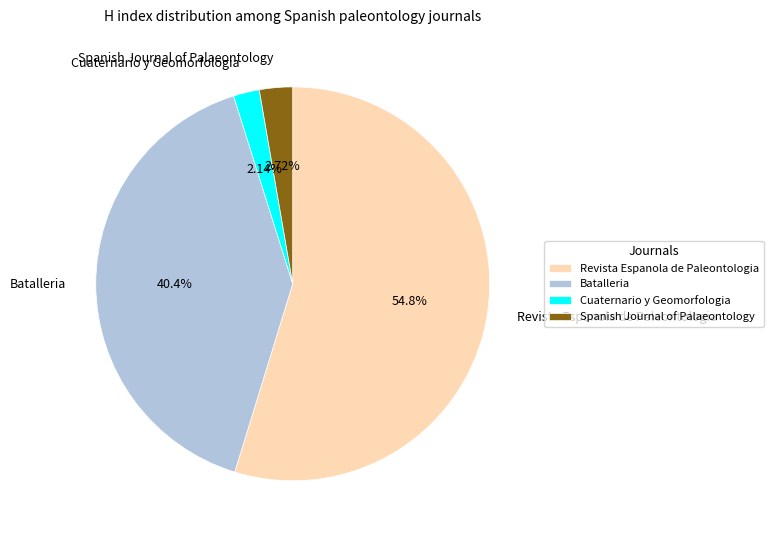

Is Revista Espanola de Paleontologia the majority of the pie?

Yes